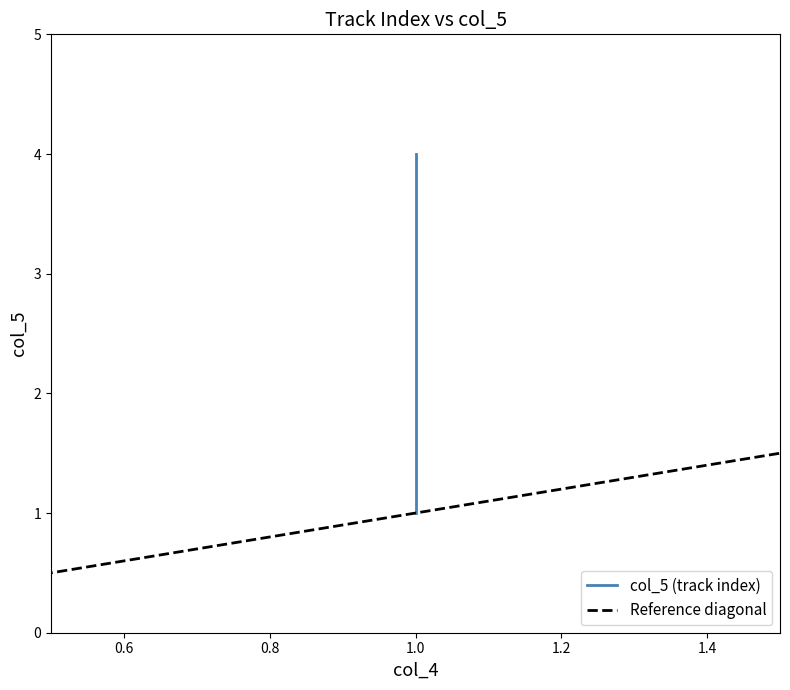

Rank the categories by value from highest to lowest.

1, 1, 1, 1